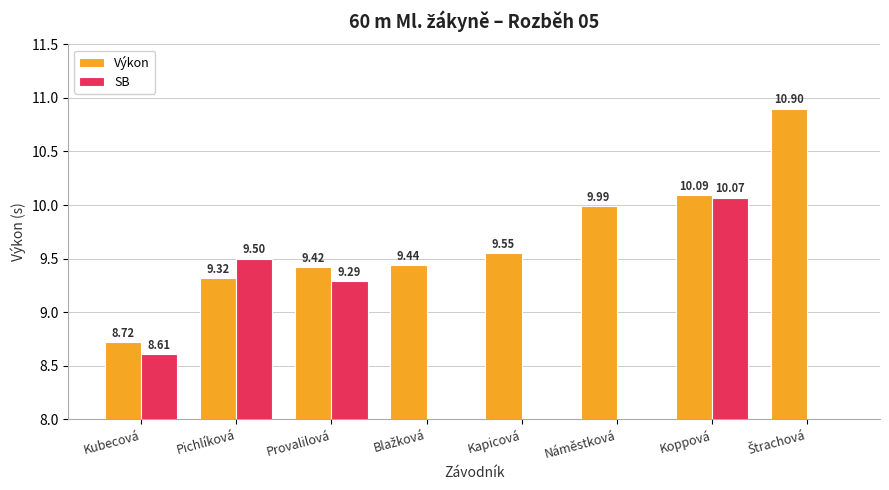

How many values in the Výkon series are below 9?

1